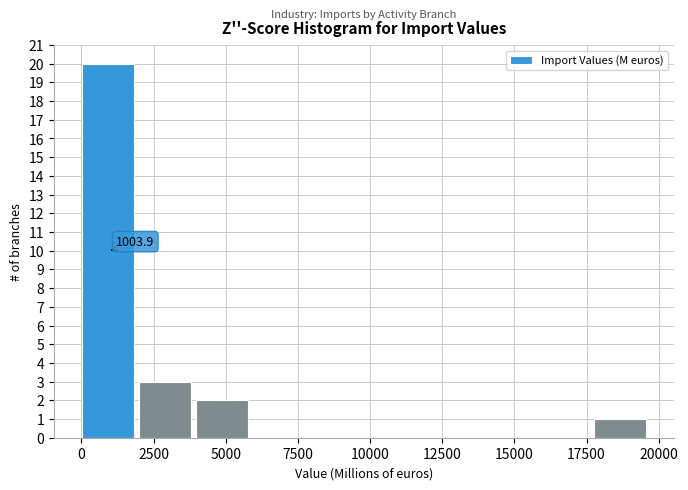

Around what value on the x-axis is the tallest bar? Give the approximate position of its centre, as read against the axis.

1000